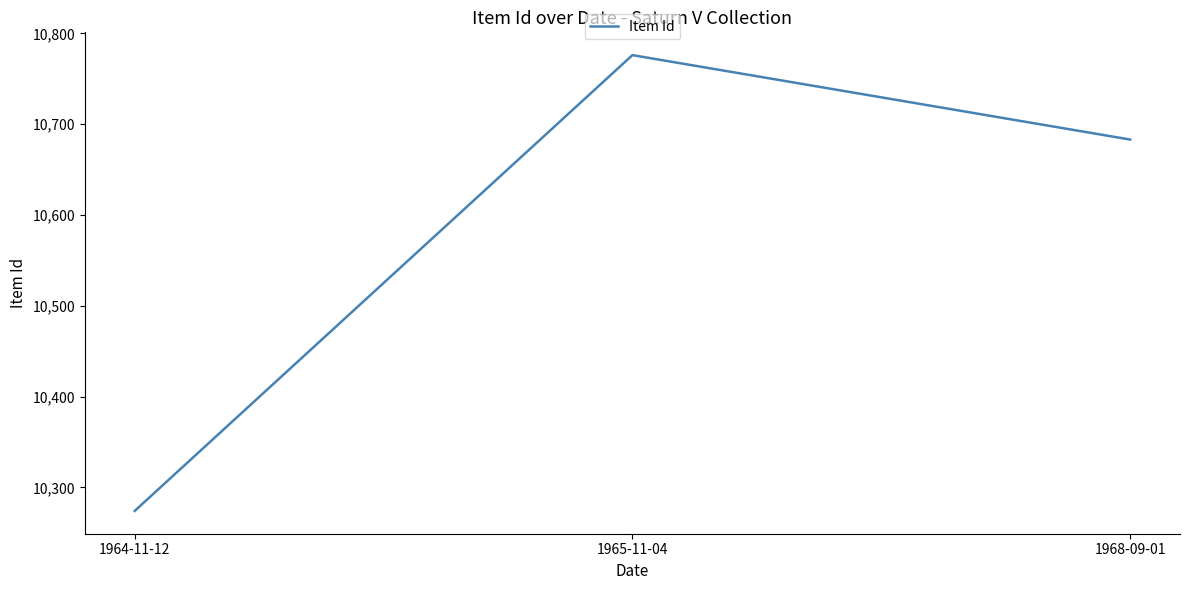

How many lines are shown in the chart?

1